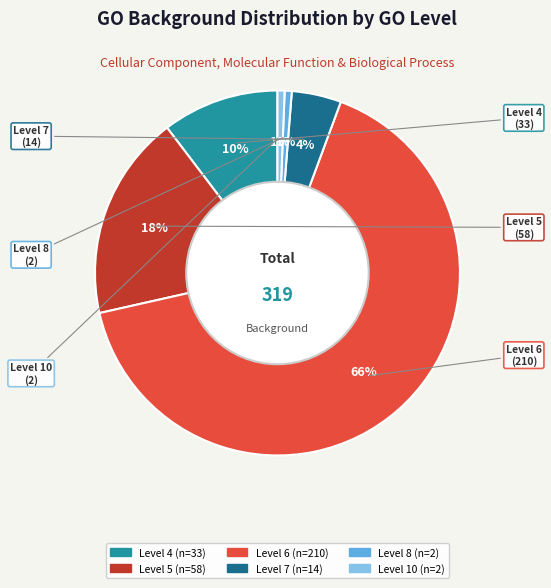

True or false: Level 8 accounts for 1% of the total.

True